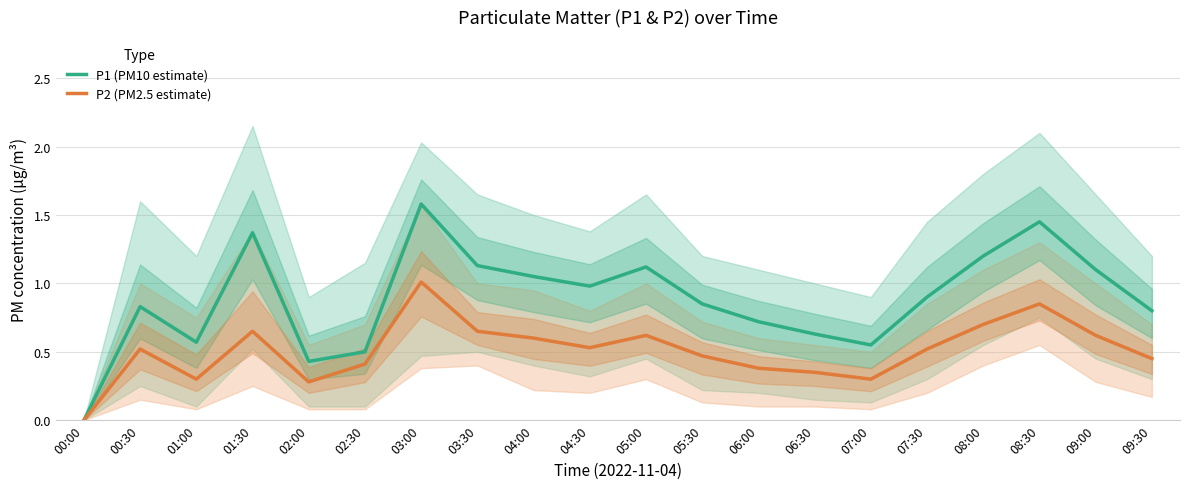

How many values in P2 (PM2.5 estimate) are above zero?

19